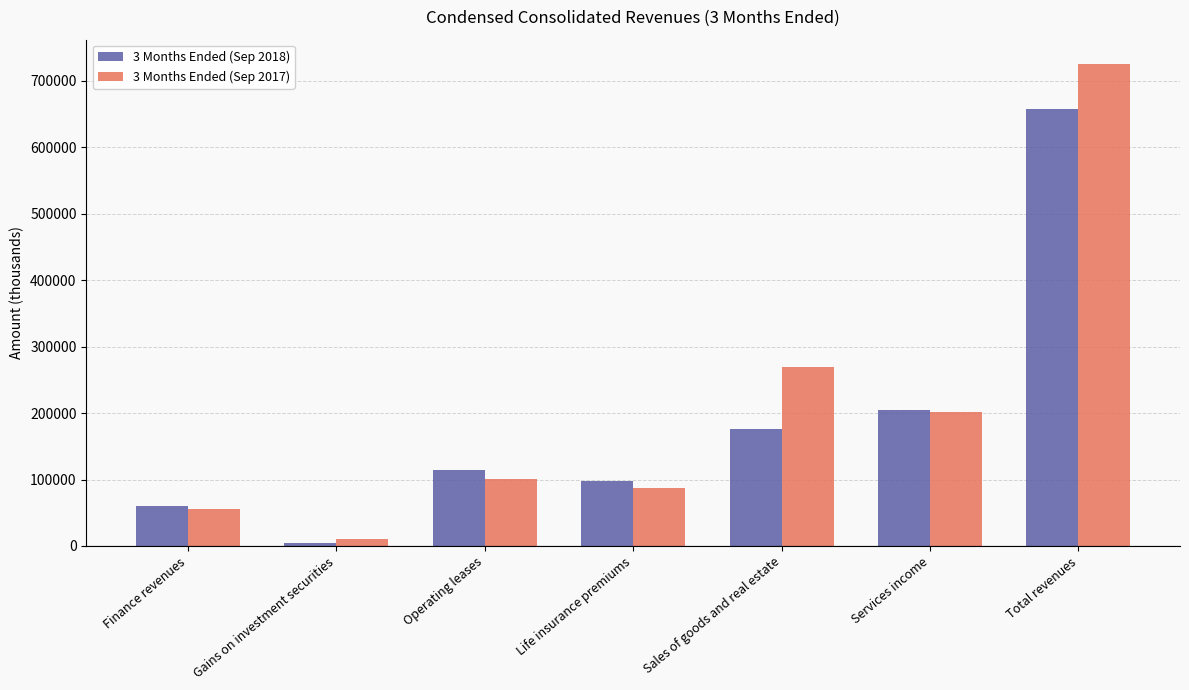

Rank the series by their average value, from lowest to highest.

3 Months Ended (Sep 2018), 3 Months Ended (Sep 2017)